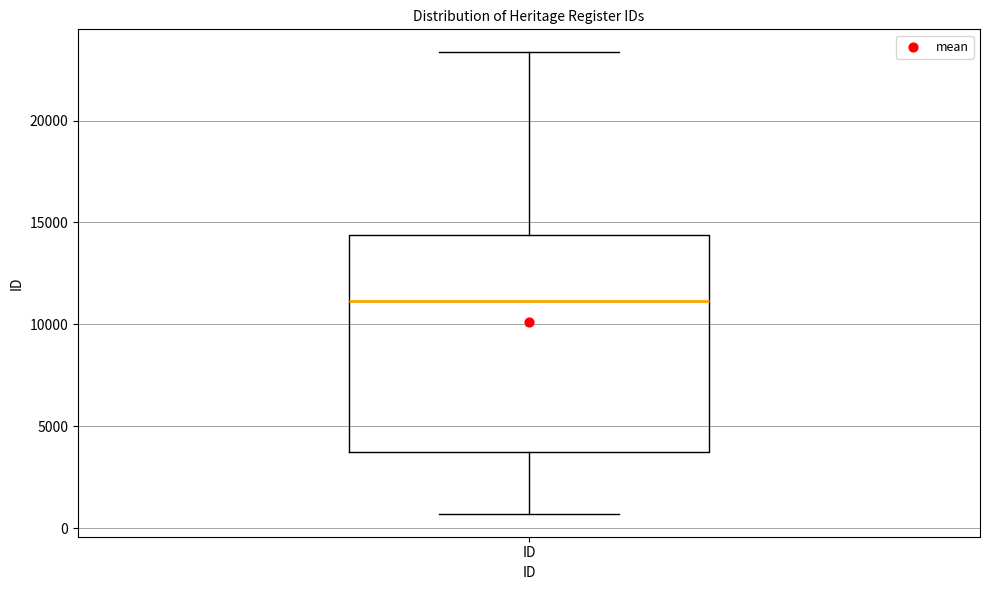

Where is the lower edge of the box for ID on the y-axis? The values are not printed on the chart, so give them approximately, as read against the axis.

3500